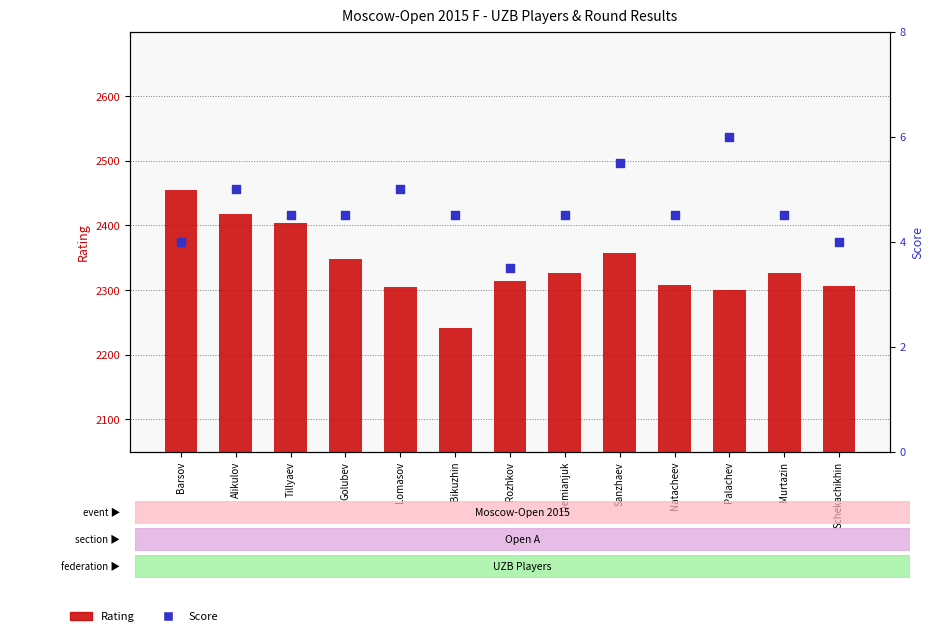

Which series reaches the maximum Y coordinate?

Rating